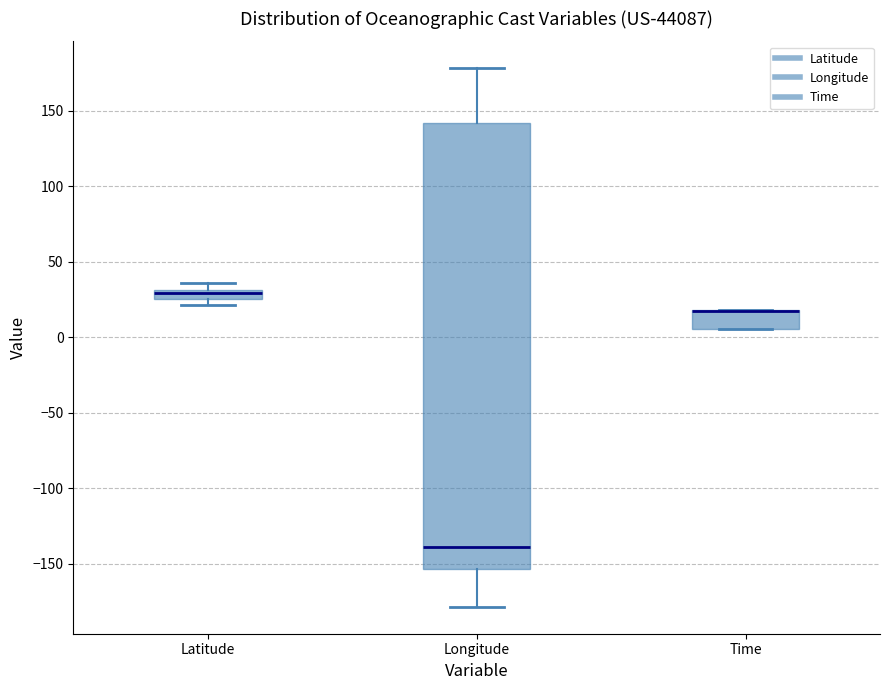

Where does the upper whisker of the box for Longitude end on the y-axis? The values are not printed on the chart, so give them approximately, as read against the axis.

180